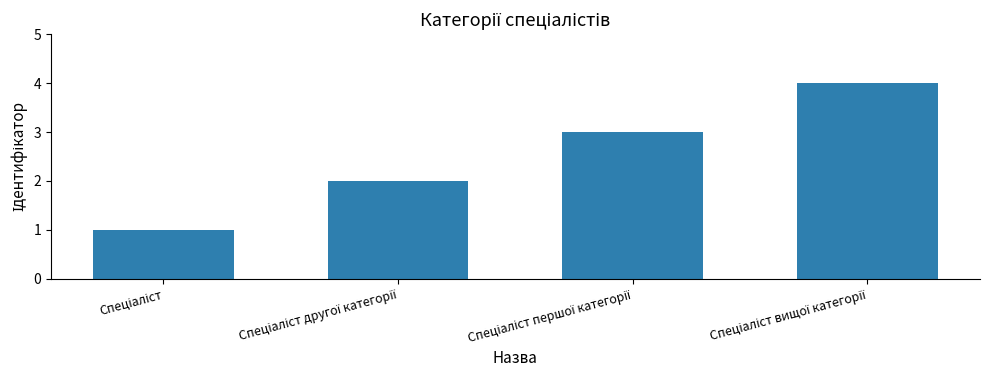

What is the maximum value shown in the chart?

4